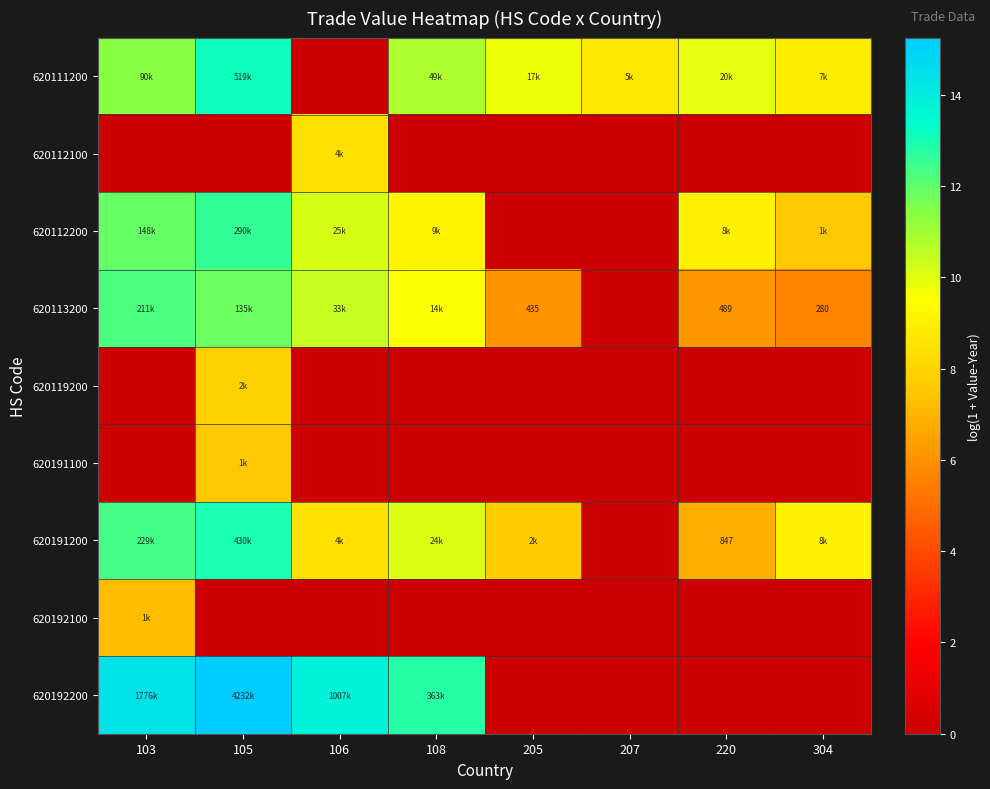

The value of 620119200 at 105 is 7.9. True or false?

True